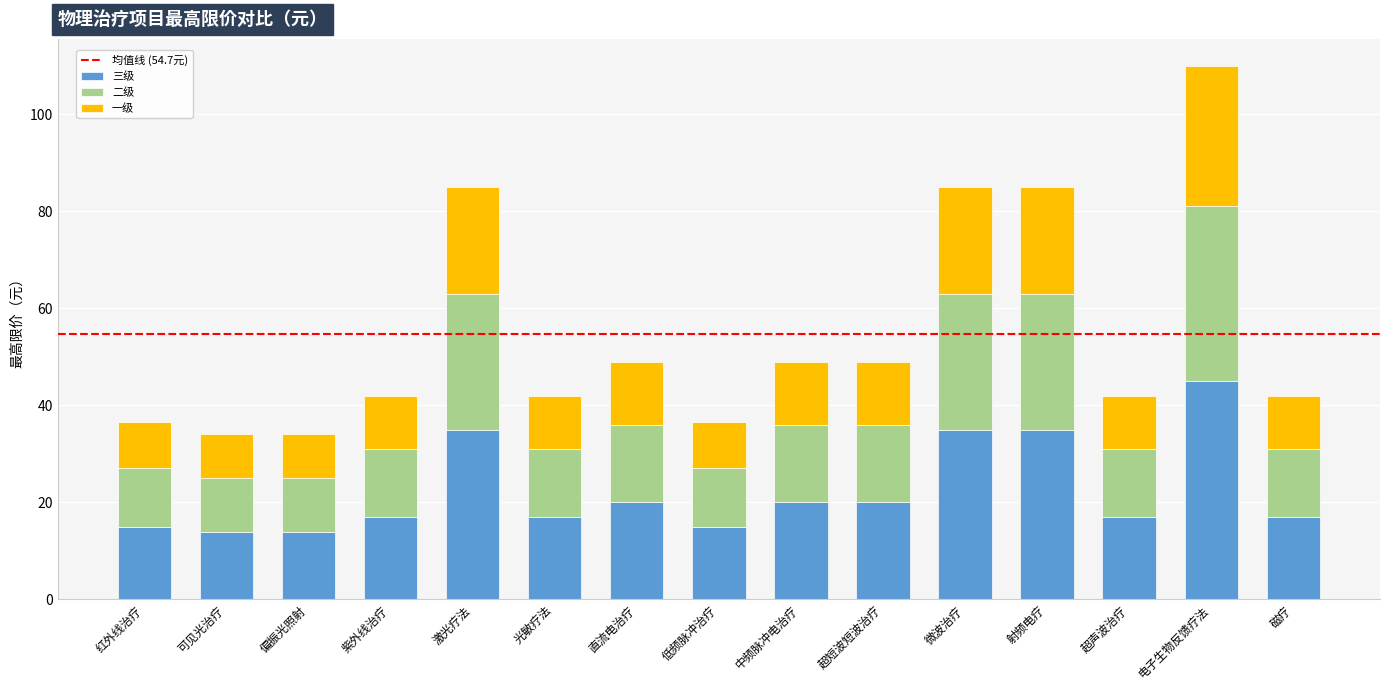

What is the minimum value for 三级?

14.0